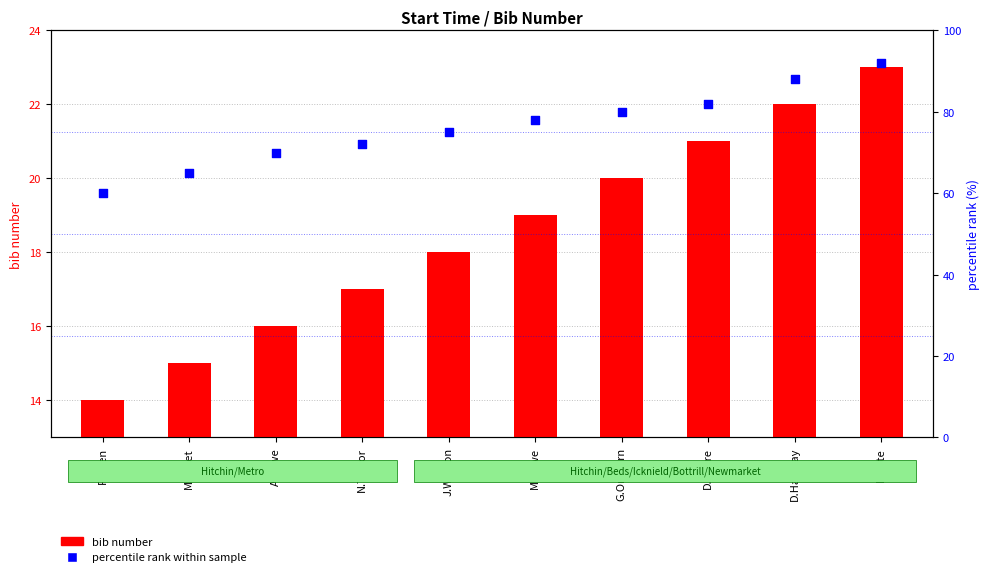

Is the value of percentile rank within sample at D.Halliday greater than the value of bib number at M.Rowe?

Yes